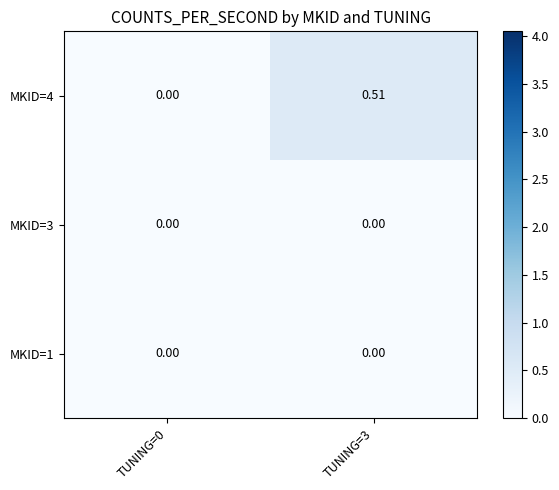

Is the value of MKID=4 at TUNING=3 greater than the value of MKID=1 at TUNING=3?

Yes